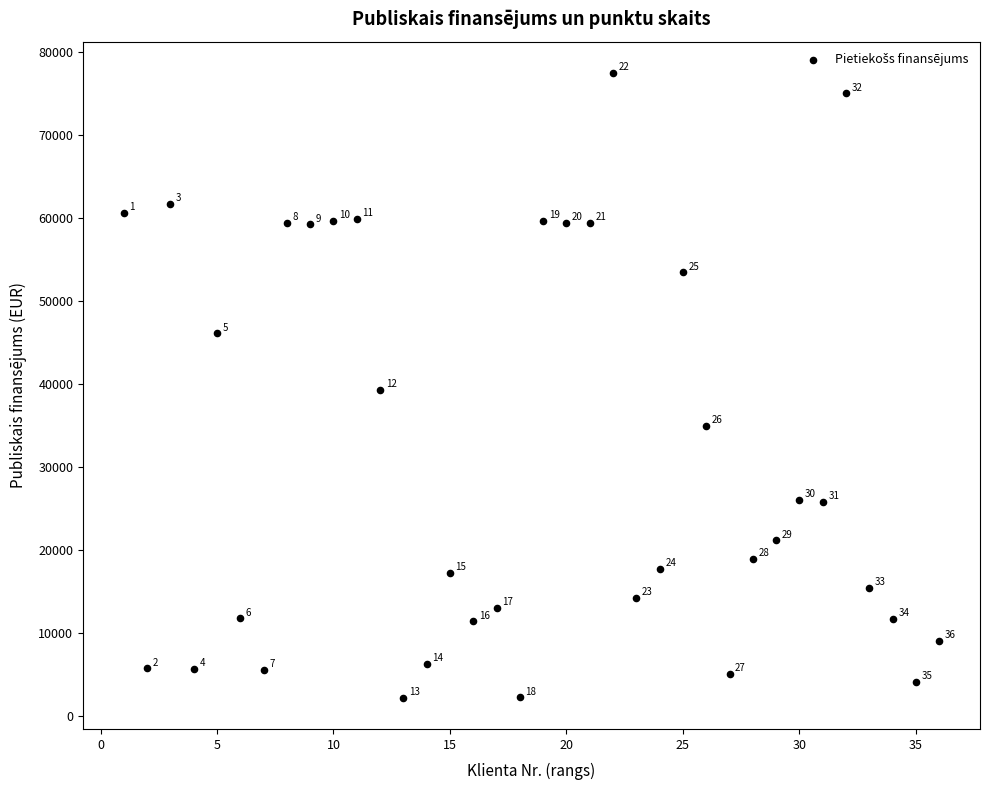

What is the range of X values (max minus min)?

35.0